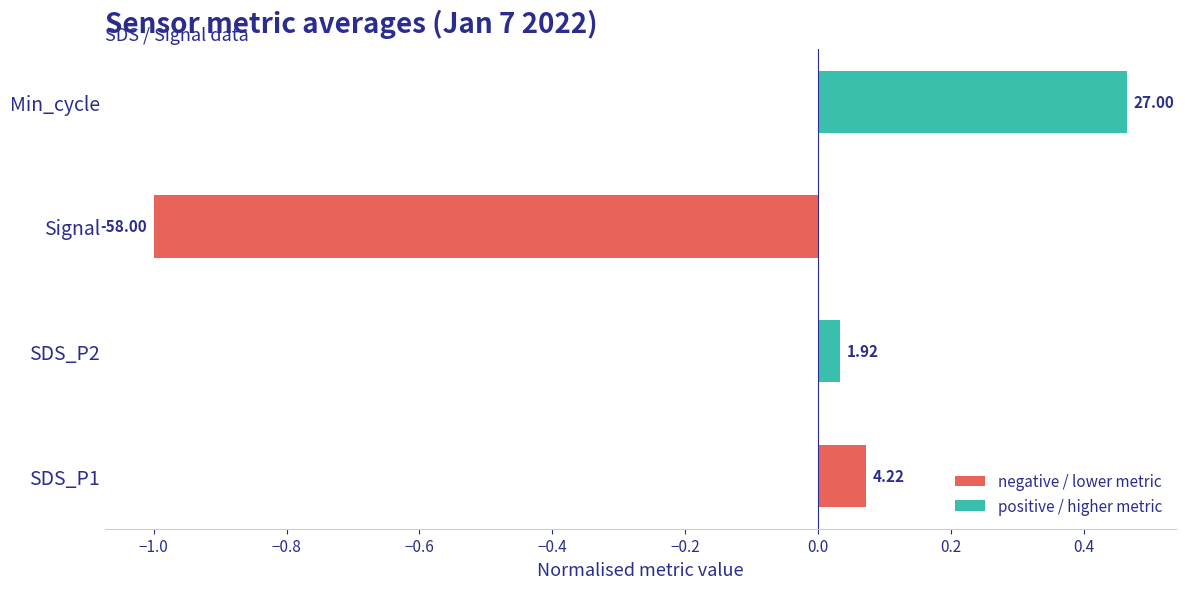

How many bars are there in total?

4